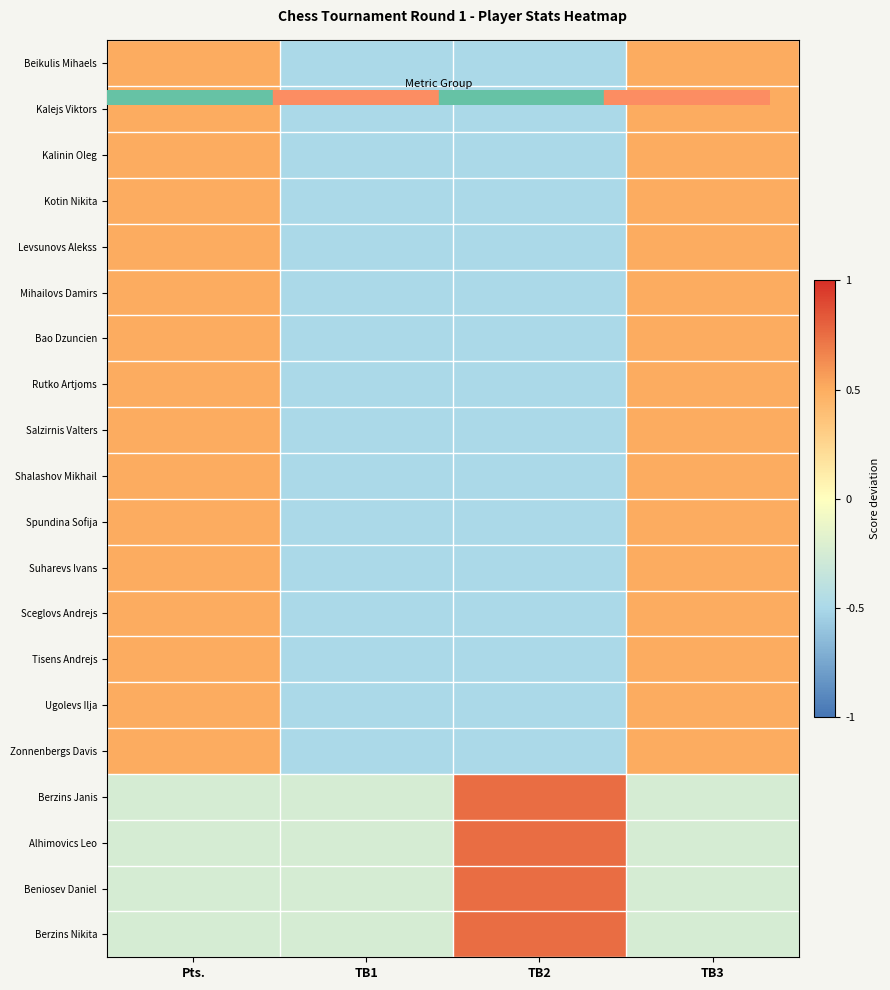

At how many categories does at least one series exceed 0?

3